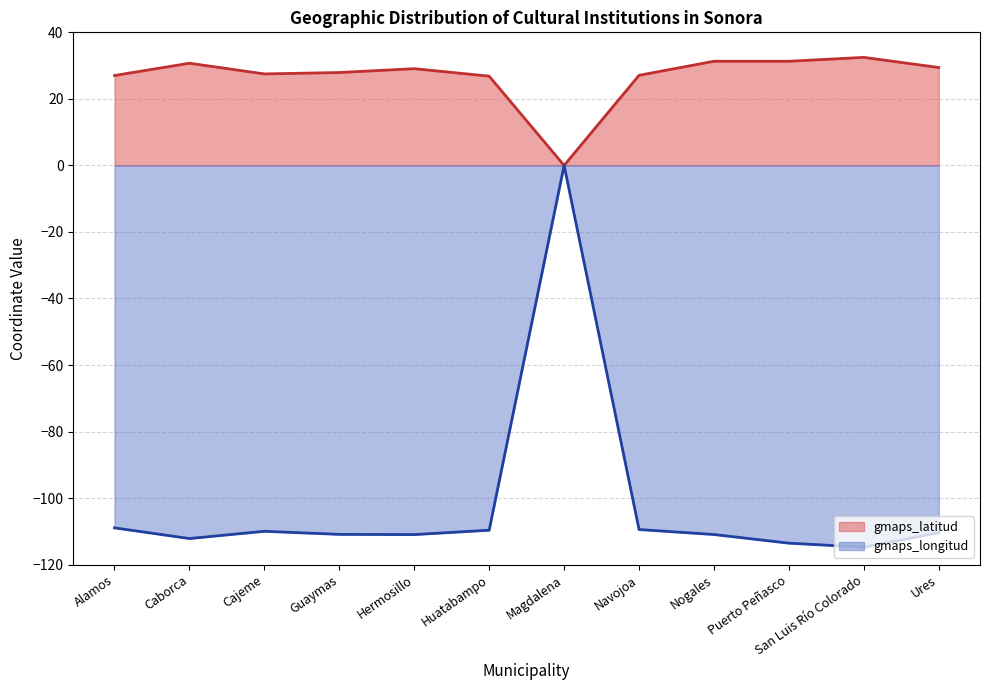

How many values in the gmaps_longitud series exceed -110?

5